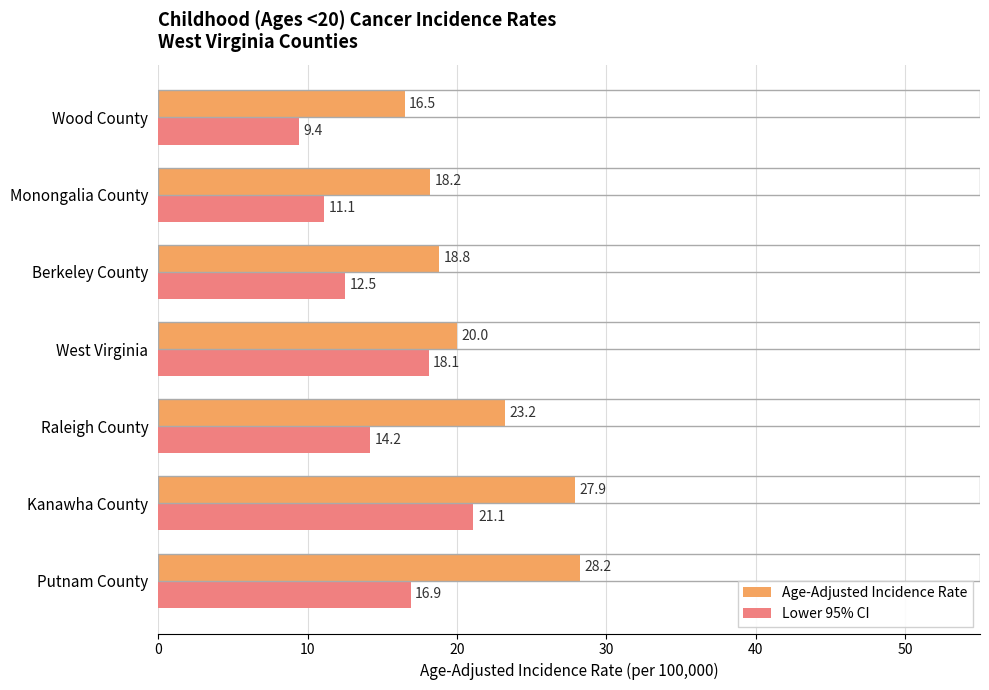

Is it true that Lower 95% CI equals 14.7 at Kanawha County?

False